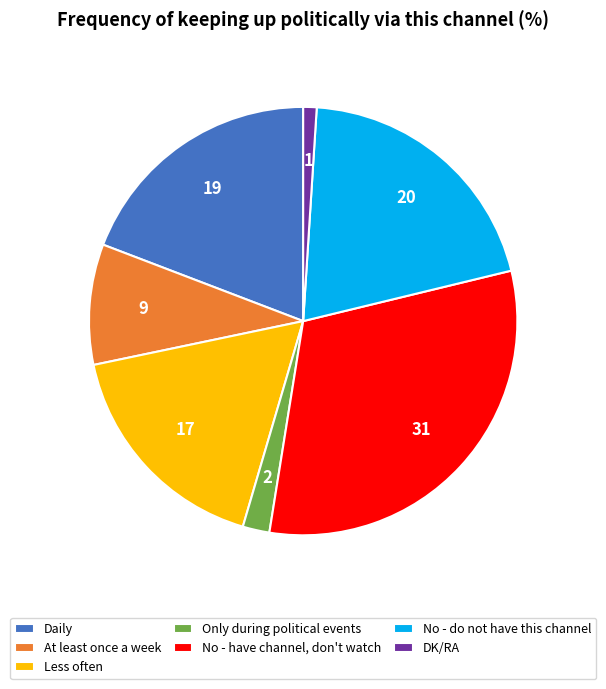

How many segments does this pie chart have?

7